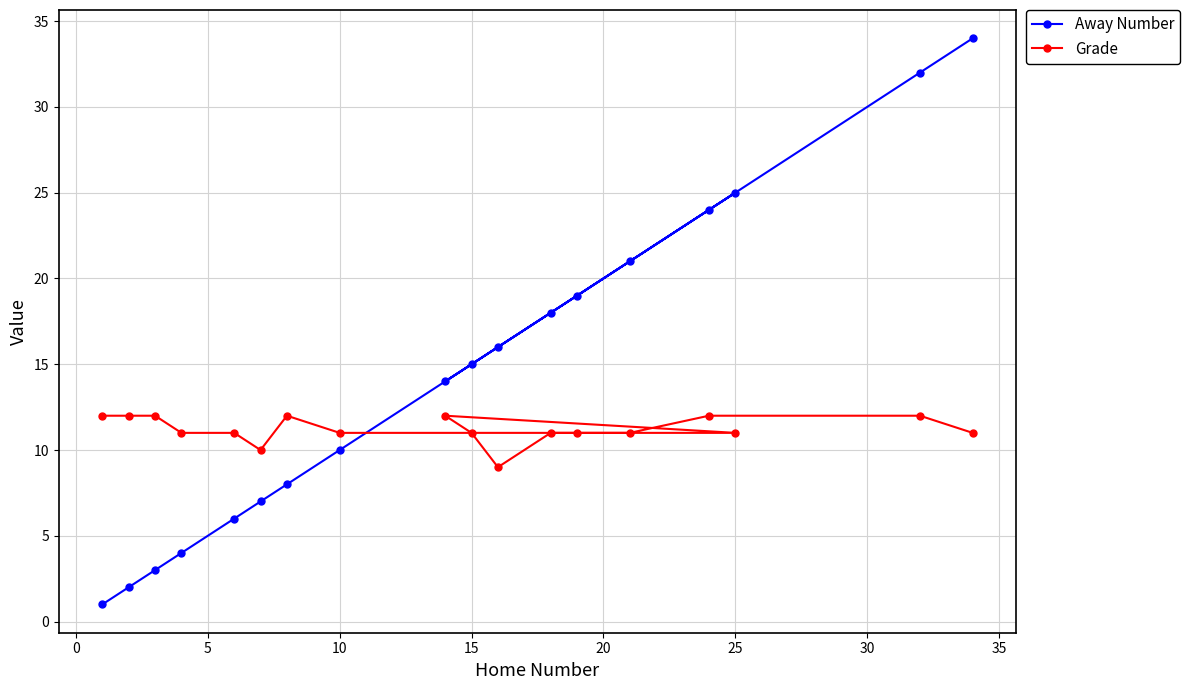

What is the greatest value displayed?

34